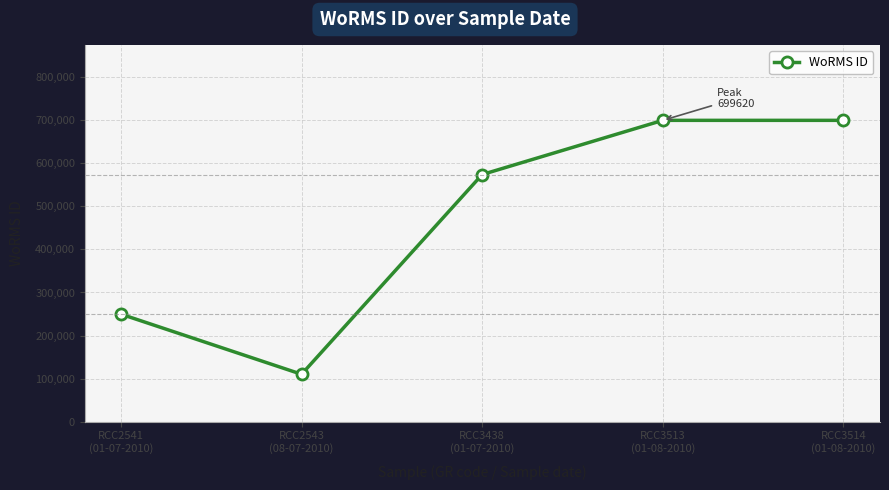

What position from the left is RCC3514
(01-08-2010)?

5